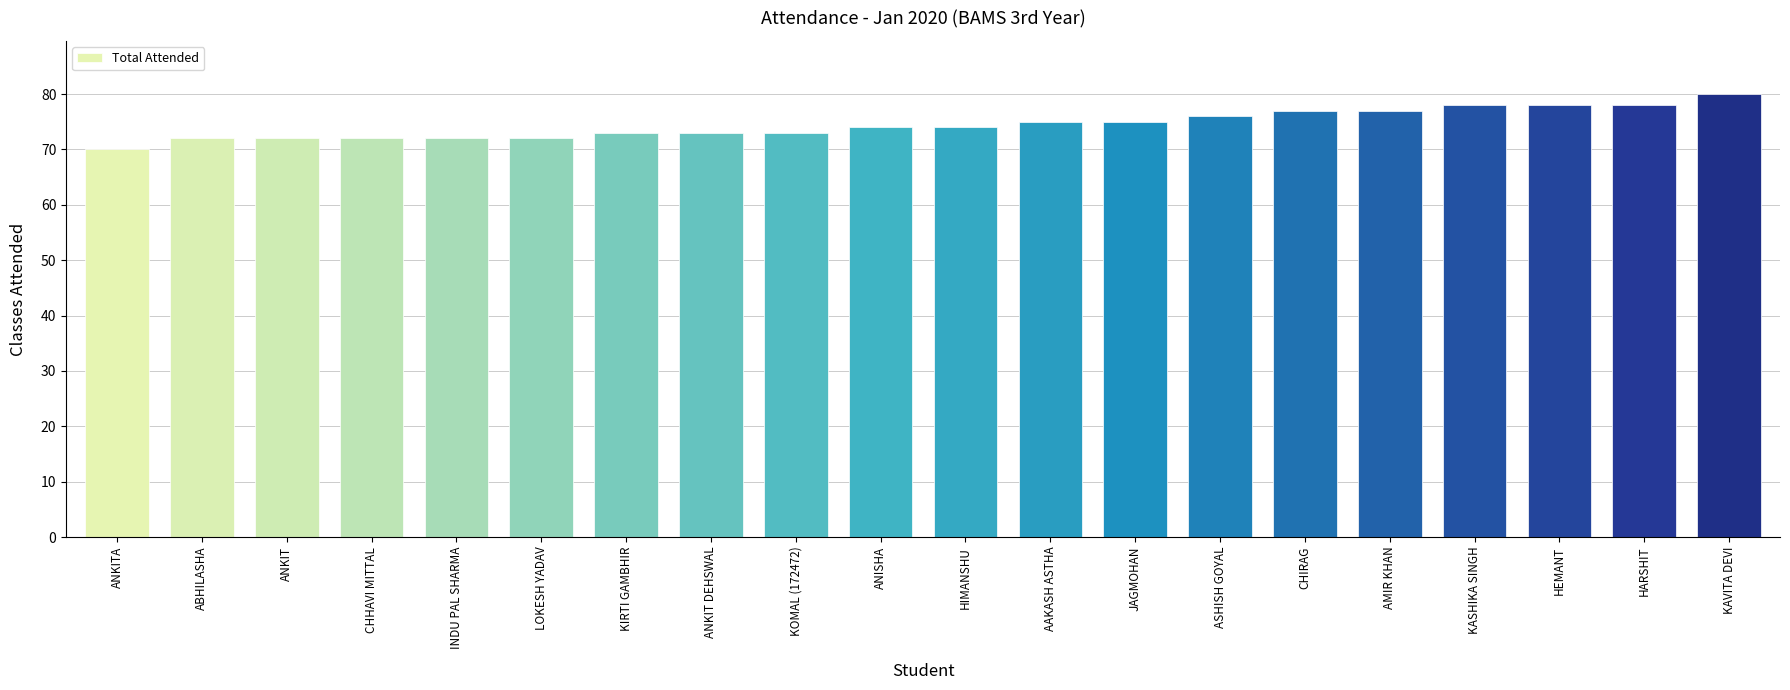

Is it true that the value at ANKIT DEHSWAL is 127?

False